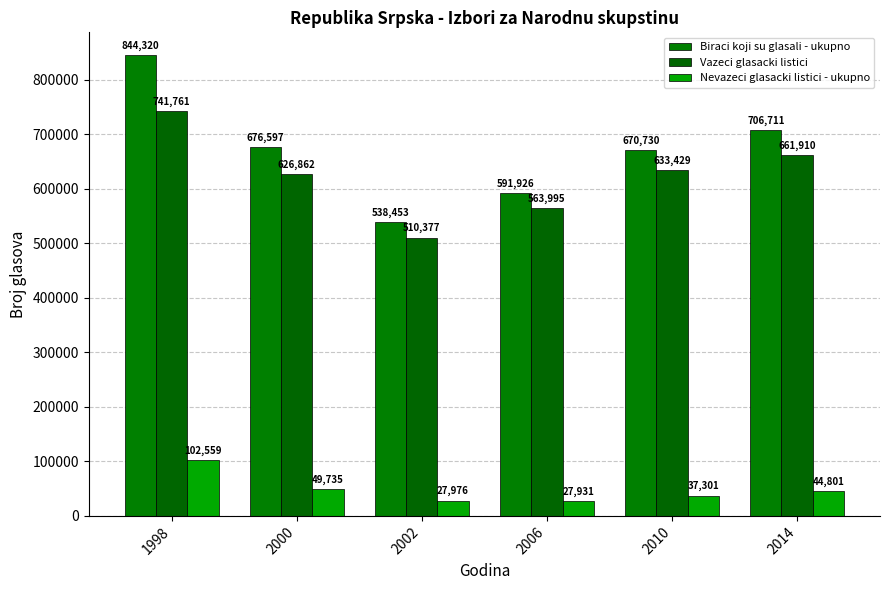

Is it true that Nevazeci glasacki listici - ukupno equals 27931 at 2006?

True